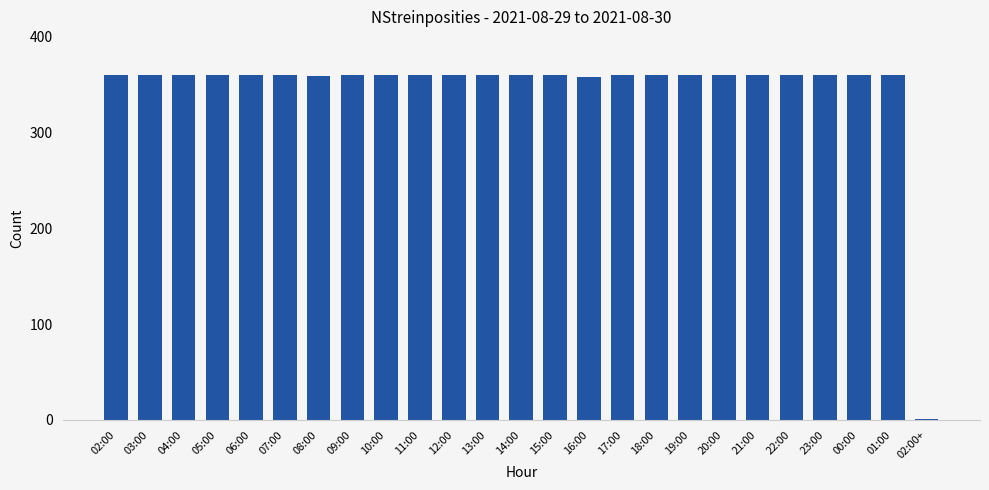

True or false: the data shows 360 at 18:00.

True